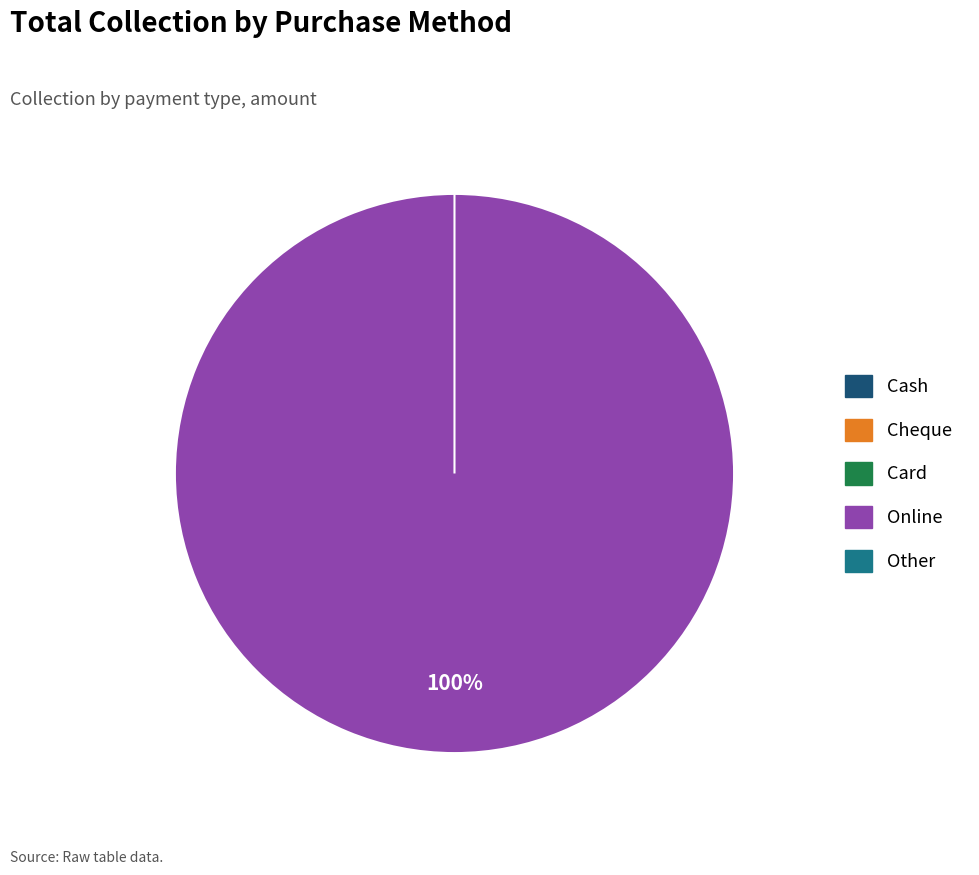

What is the smallest slice in the pie chart?

Cash